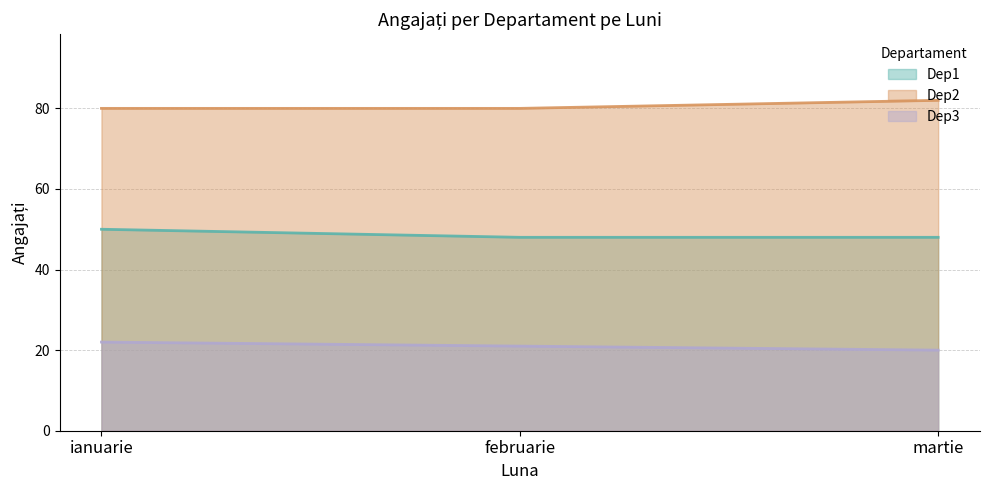

What is the sum of the Dep2 values at februarie and martie?

162